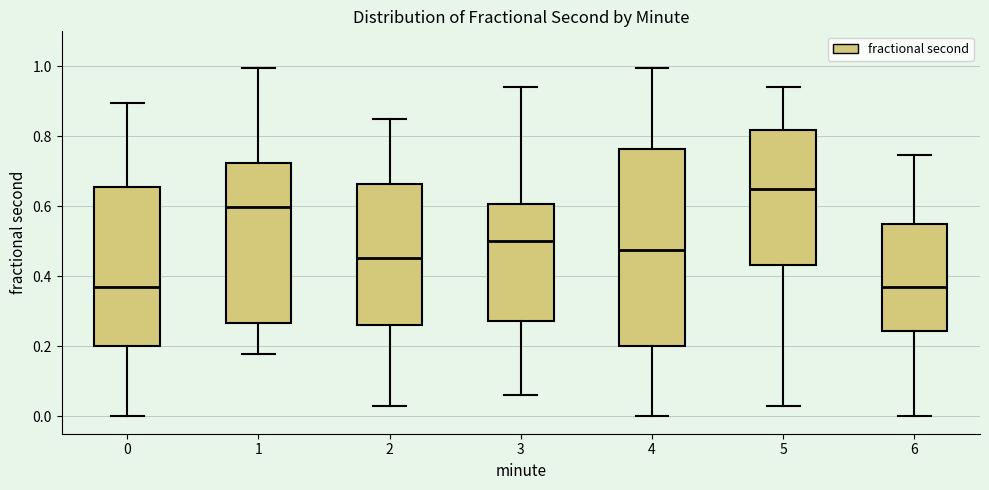

Where is the lower edge of the box at x = 3 on the y-axis? The values are not printed on the chart, so give them approximately, as read against the axis.

0.28